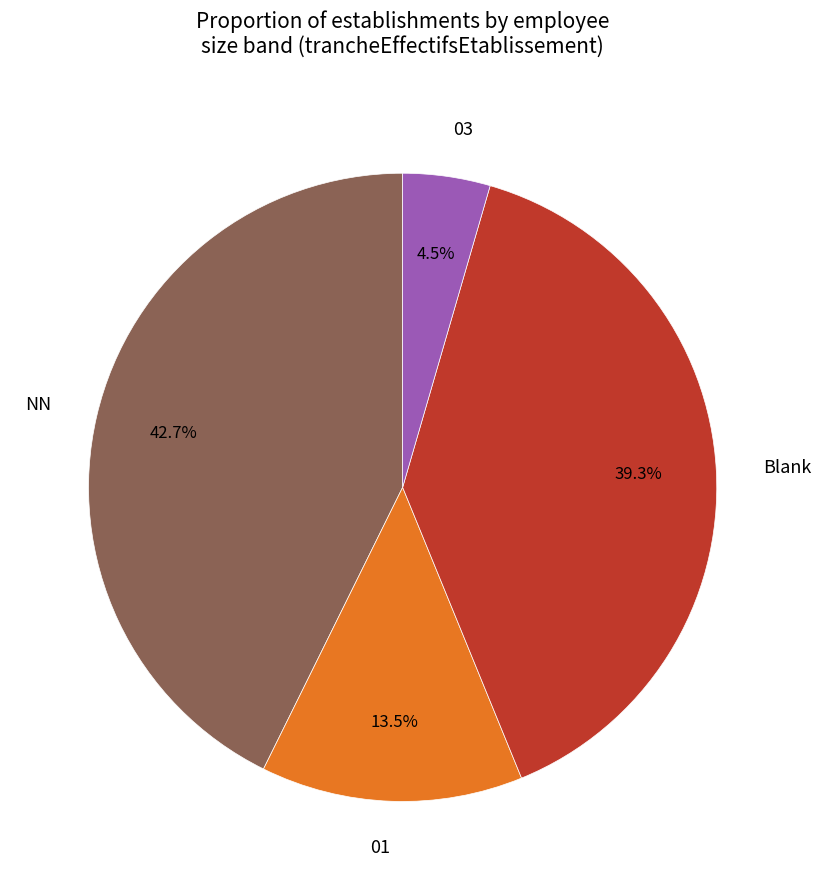

How much of the chart is everything except NN?

57.3%